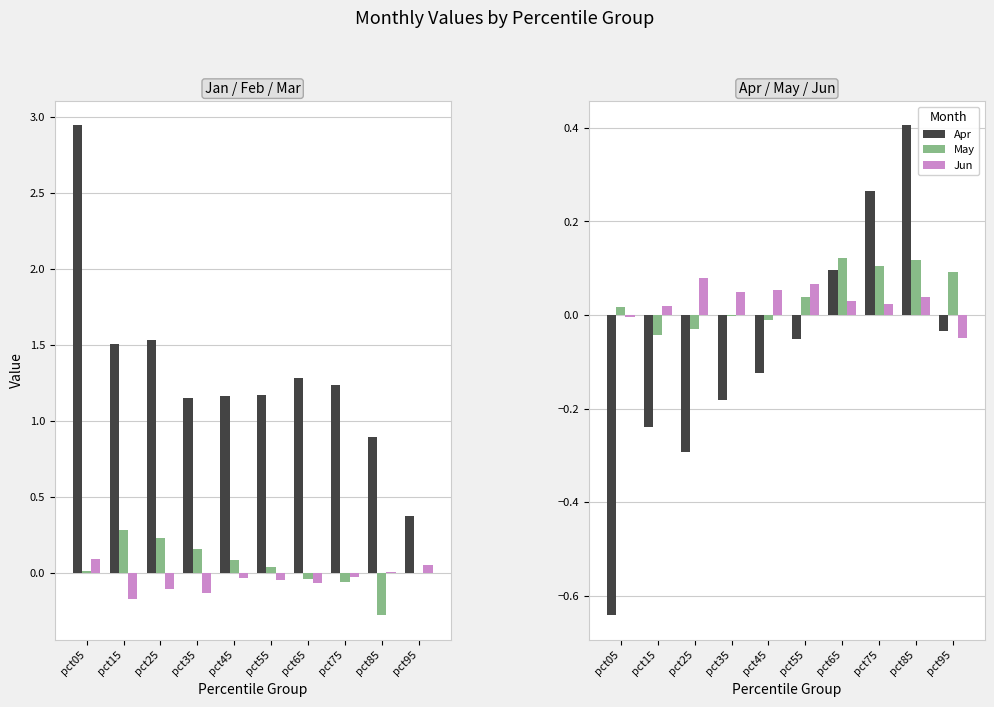

True or false: Apr has a value of -0.0 at pct15.

False